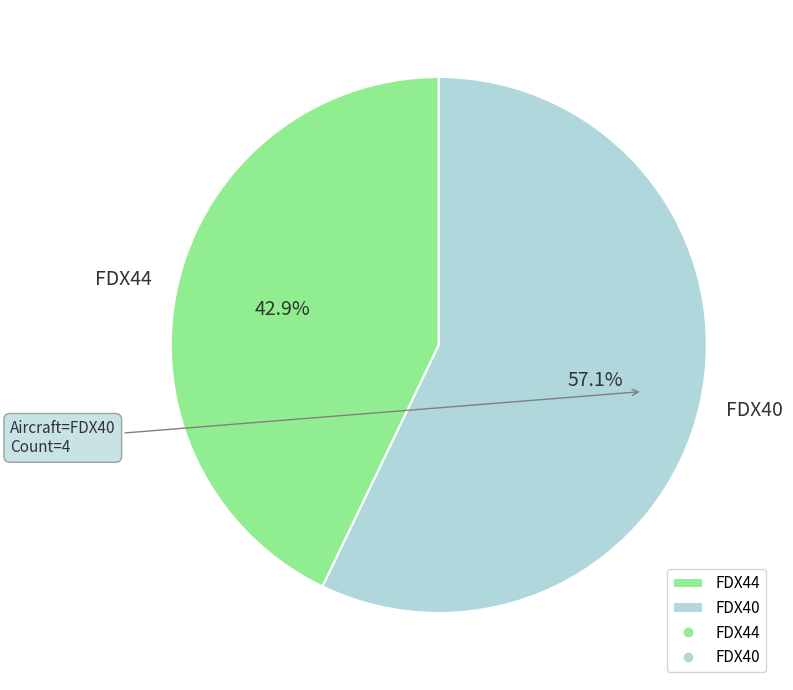

Which slice is the largest?

FDX40